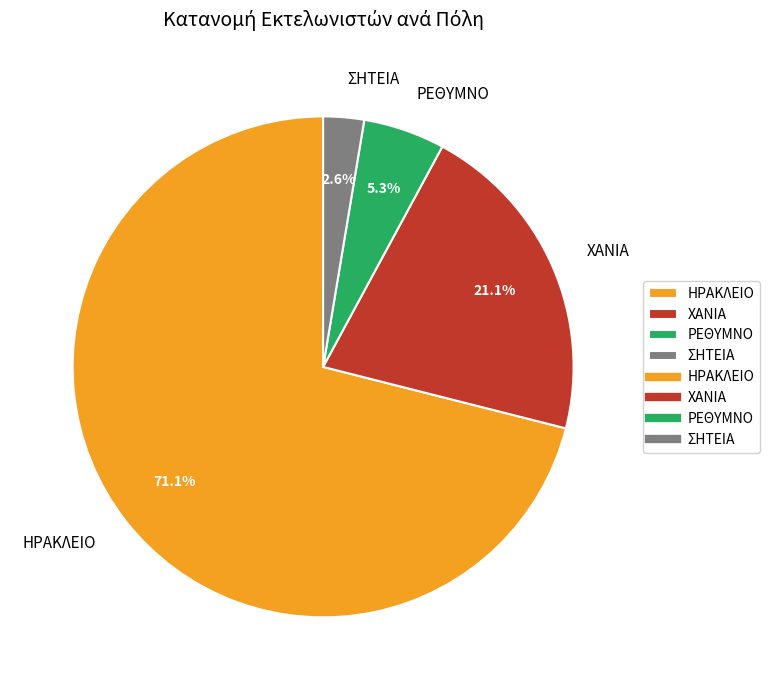

Is it true that ΡΕΘΥΜΝΟ is 5% of the pie?

True